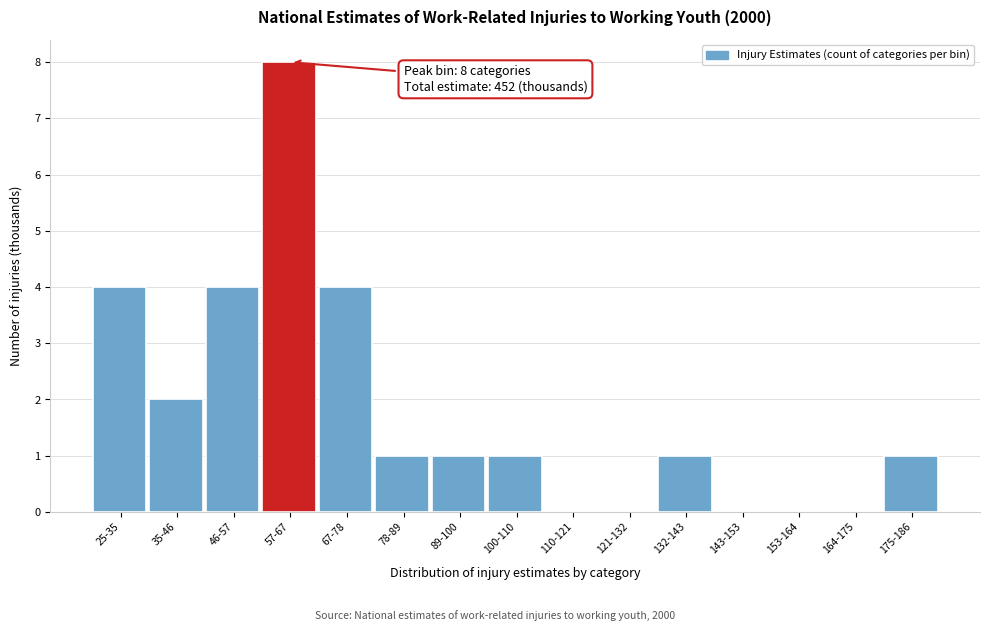

Reading right to left, transcribe all the data shown in this chart.

175-186=1	164-175=0	153-164=0	143-153=0	132-143=1	121-132=0	110-121=0	100-110=1	89-100=1	78-89=1	67-78=4	57-67=8	46-57=4	35-46=2	25-35=4